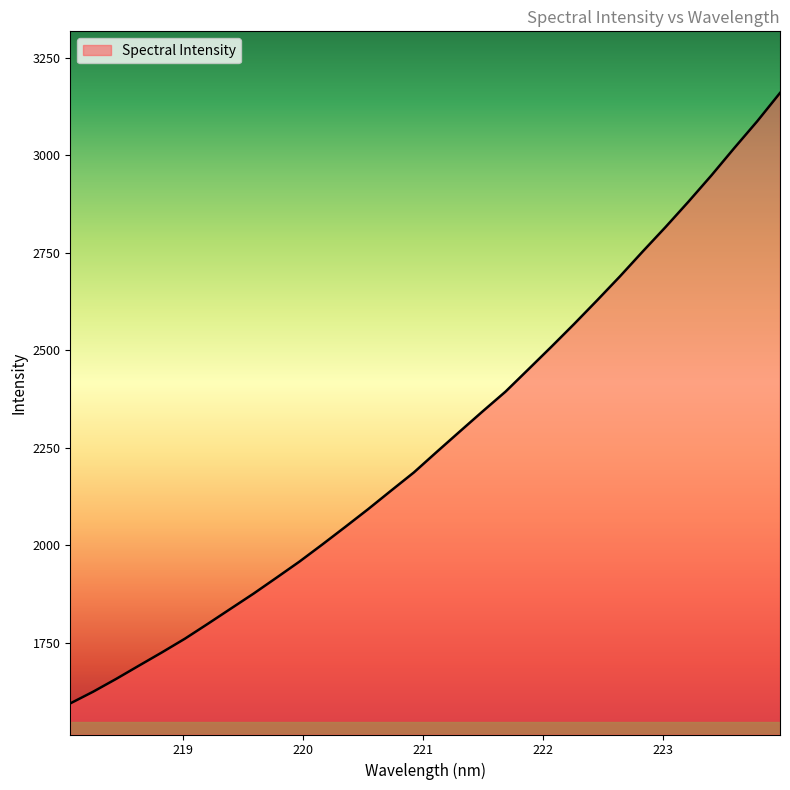

What is the difference between the maximum and minimum values?

1565.1